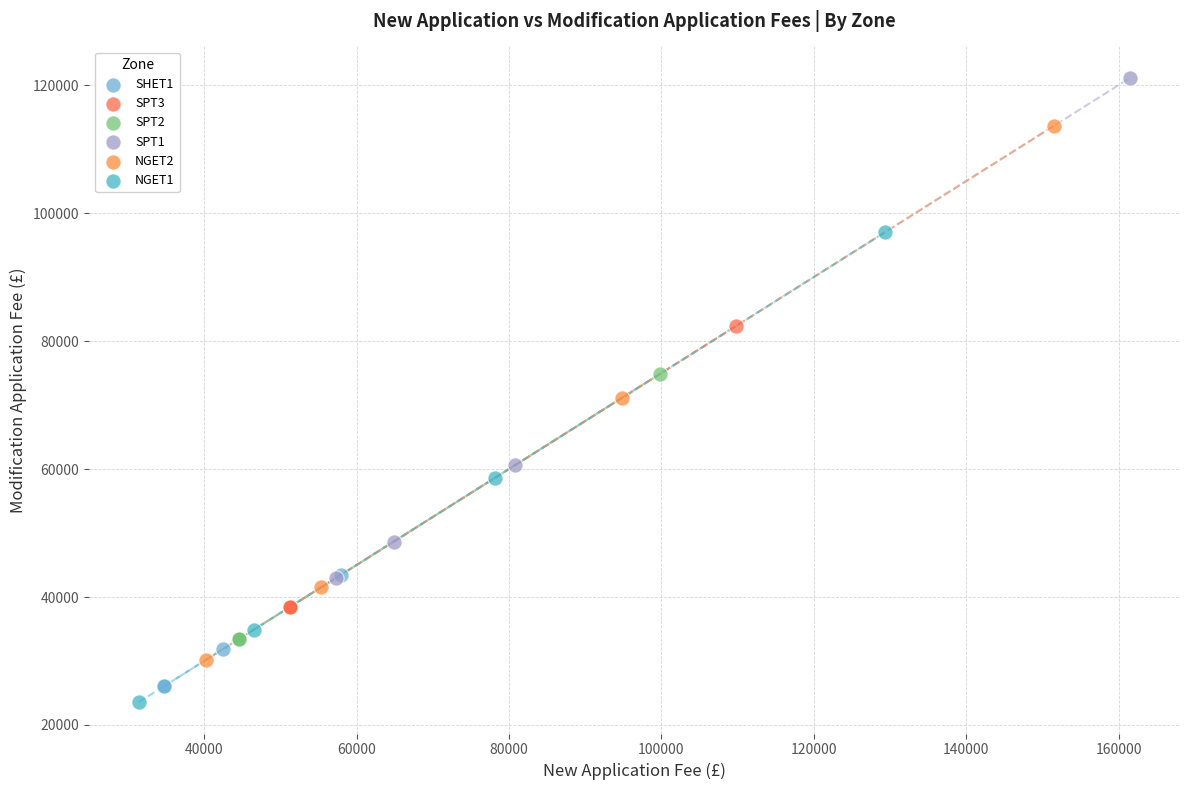

Which series has the widest spread of Y values?

NGET2